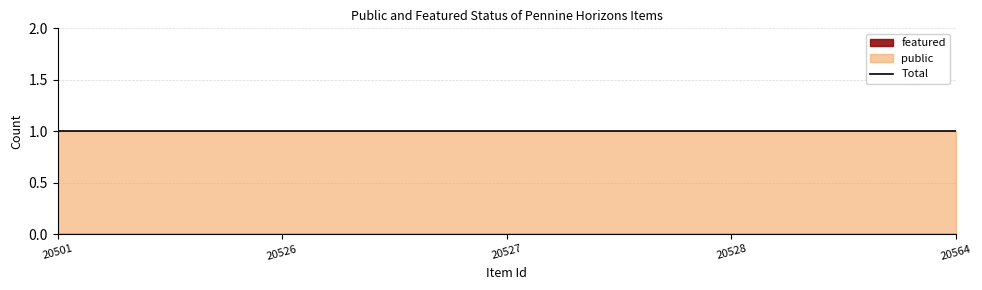

Which series has the largest total across all categories?

public